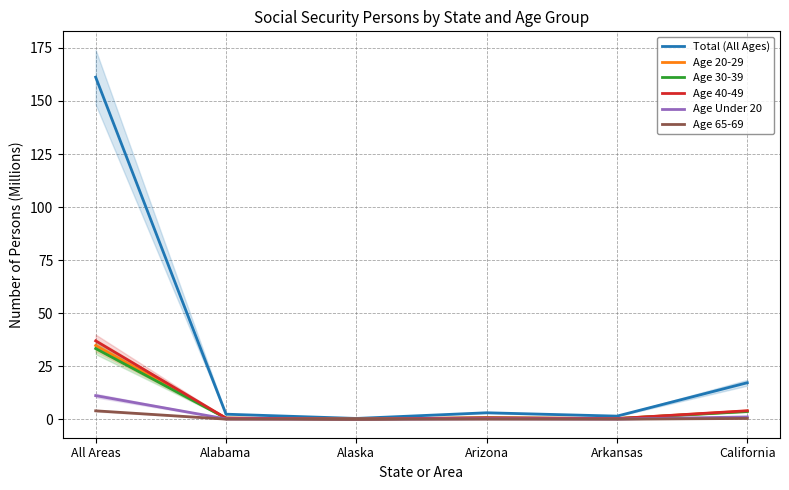

At which label is Age 40-49 closest to 18?

California